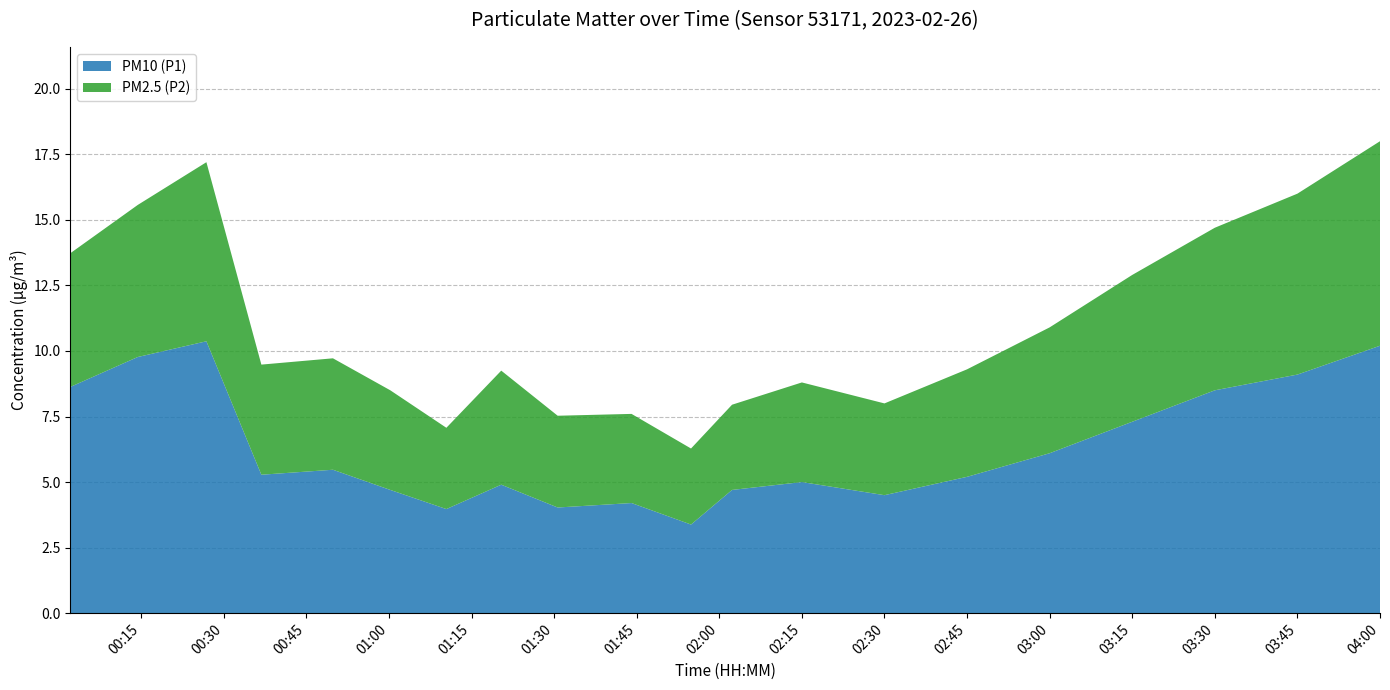

Reading left to right, what are all the values shown in this chart?

PM10 (P1): 00:02=8.6	00:14=9.8	00:26=10.4	00:36=5.3	00:49=5.5	01:00=4.7	01:10=4.0	01:20=4.9	01:30=4.0	01:44=4.2	01:54=3.4	02:02=4.7	02:15=5.0	02:30=4.5	02:45=5.2	03:00=6.1	03:15=7.3	03:30=8.5	03:45=9.1	04:00=10.2
PM2.5 (P2): 00:02=5.1	00:14=5.8	00:26=6.8	00:36=4.2	00:49=4.2	01:00=3.8	01:10=3.1	01:20=4.3	01:30=3.5	01:44=3.4	01:54=2.9	02:02=3.2	02:15=3.8	02:30=3.5	02:45=4.1	03:00=4.8	03:15=5.6	03:30=6.2	03:45=6.9	04:00=7.8